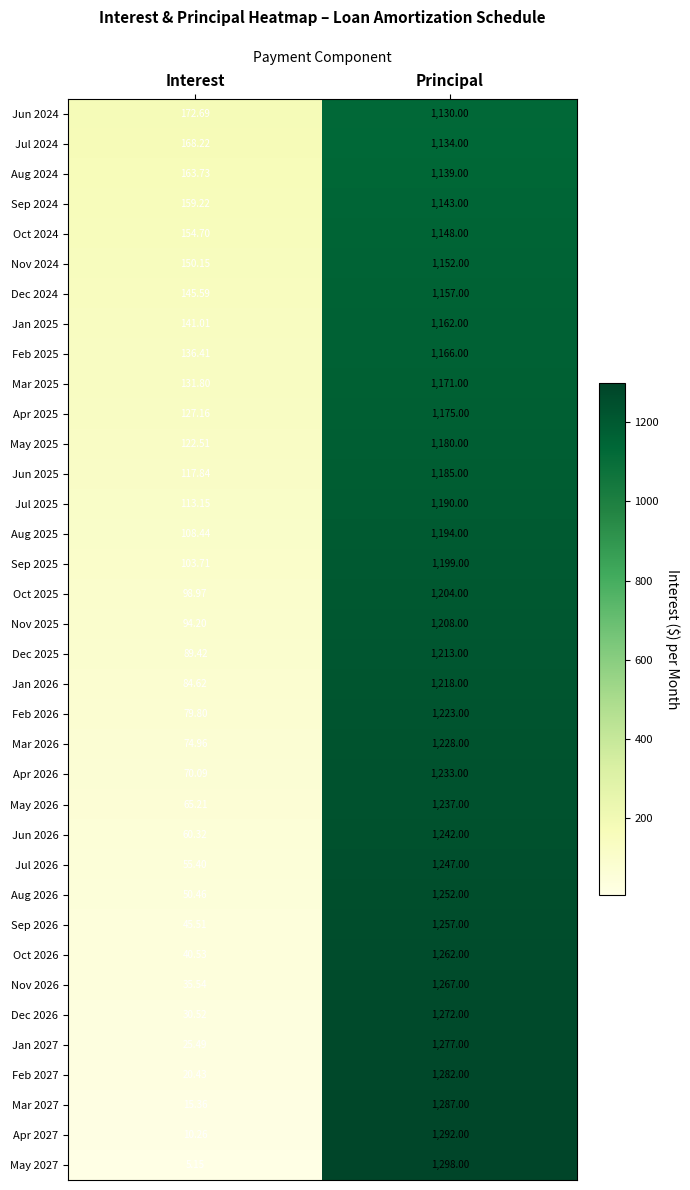

At which label does Jun 2024 reach its minimum?

Interest